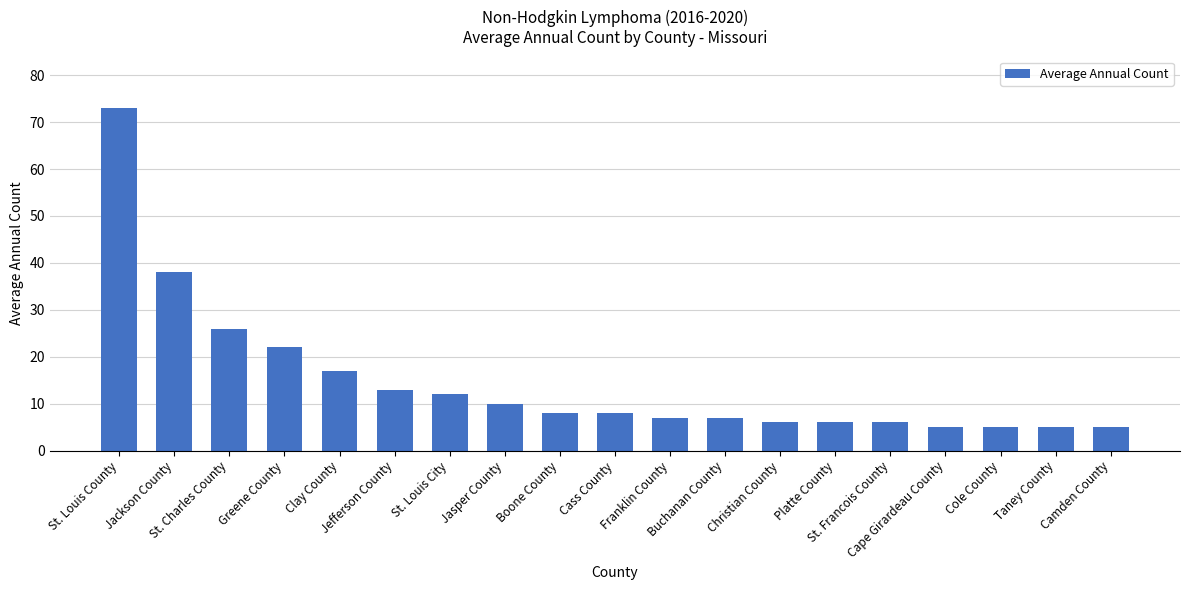

What is the label of the 8th bar from the right?

Buchanan County